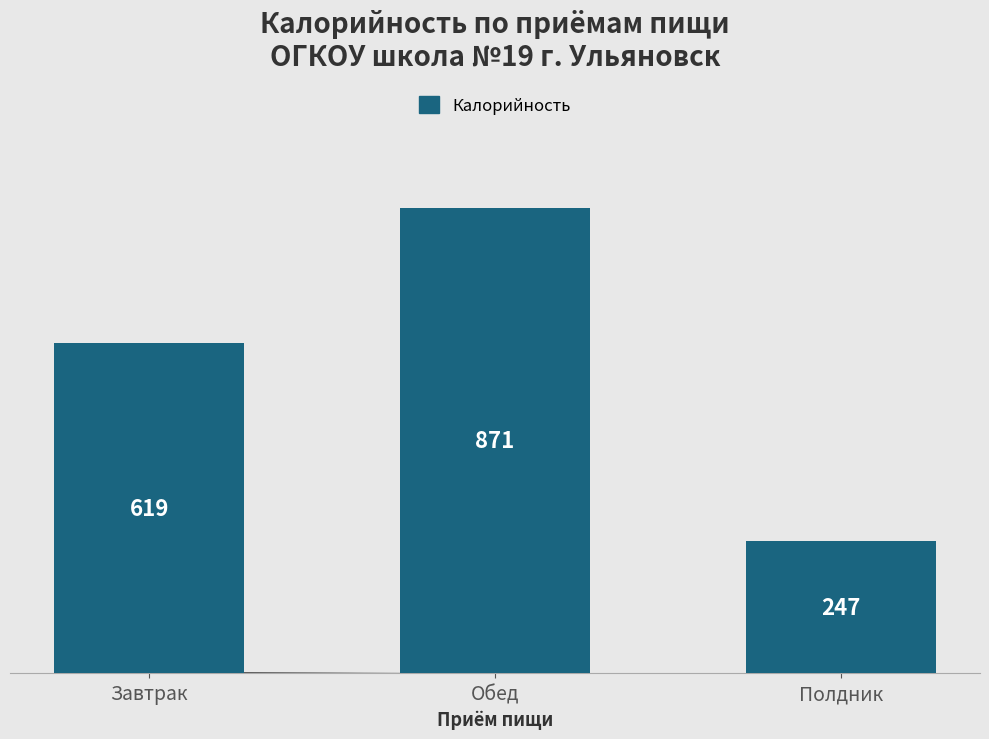

What is the change in value from Завтрак to Полдник?

-372.0